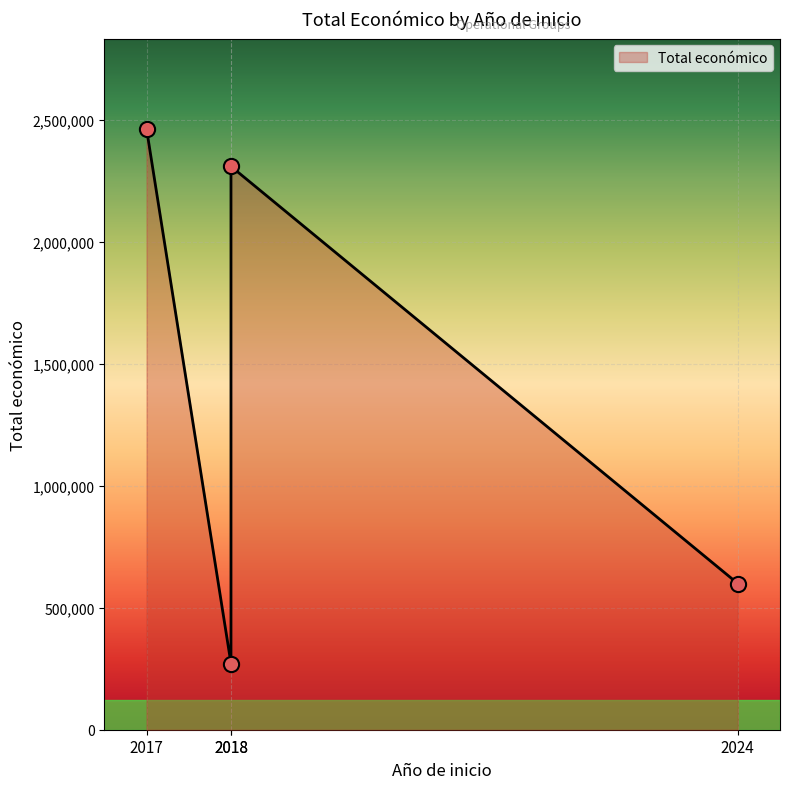

What is the ratio of the value at 2018 to the value at 2017?

0.9